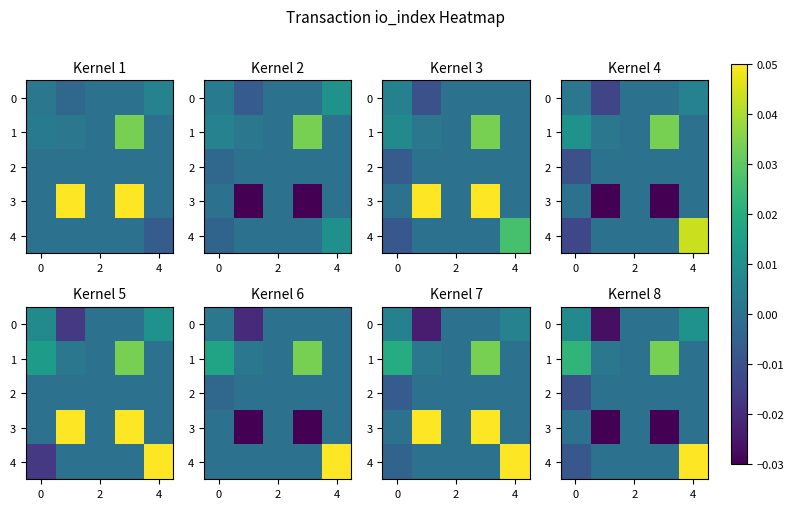

Which series has the widest spread of values?

4